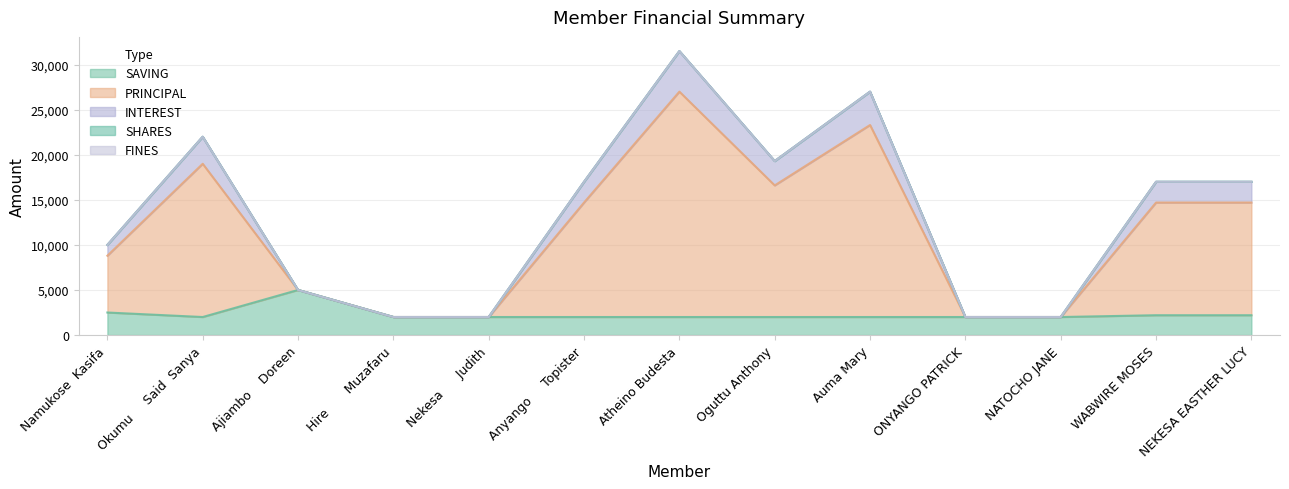

Does the chart display data point markers on the line(s)?

No